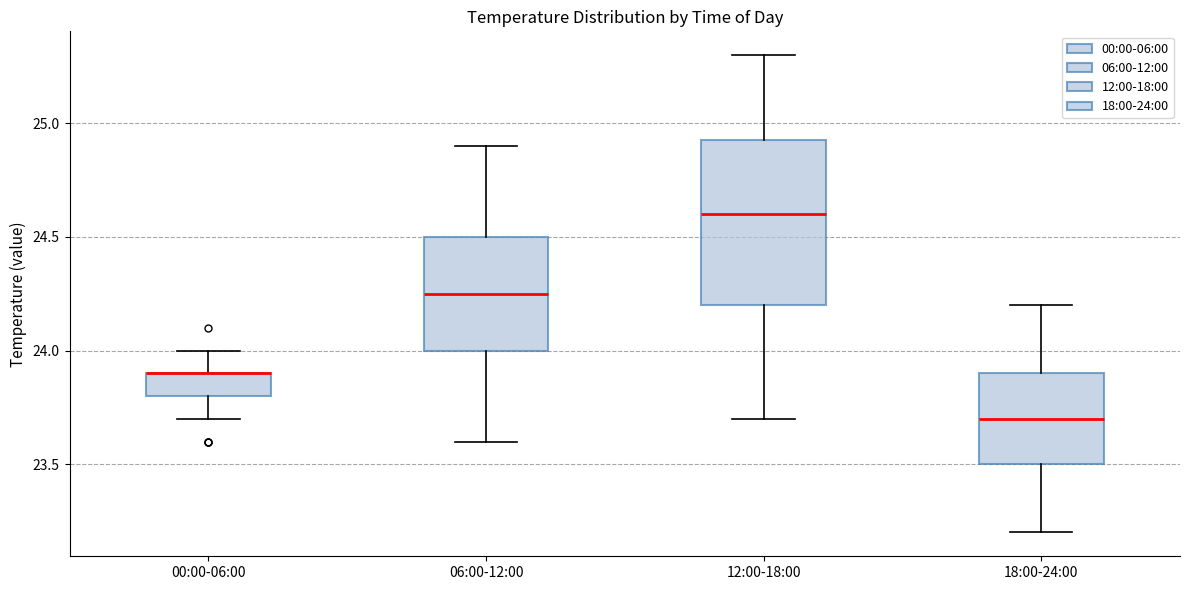

Which box is the tallest, from its lower edge to its upper edge?

12:00-18:00